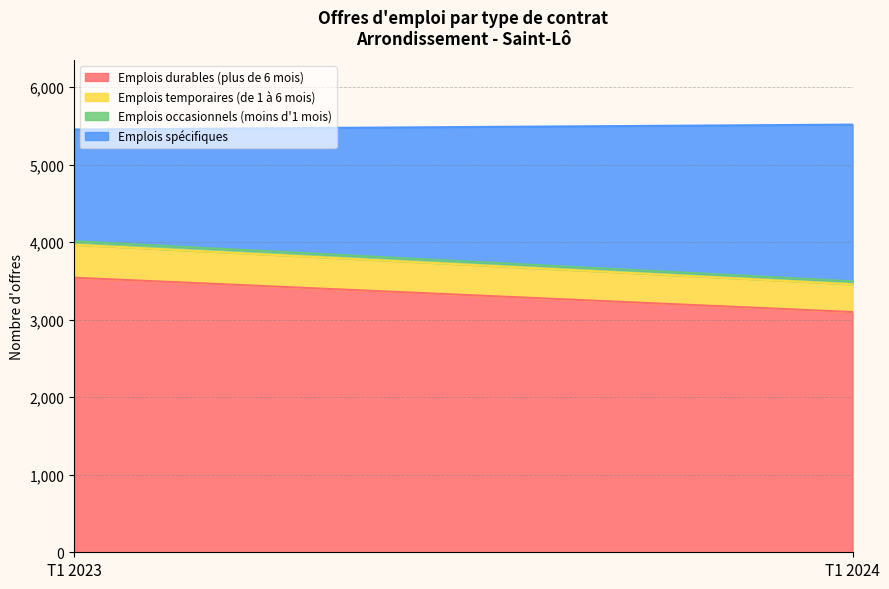

At which label does Emplois temporaires (de 1 à 6 mois) reach its peak?

T1 2023